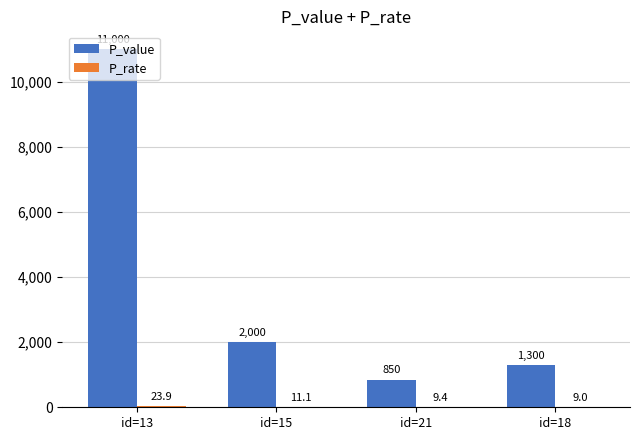

At which category is the sum across all series the highest?

id=13